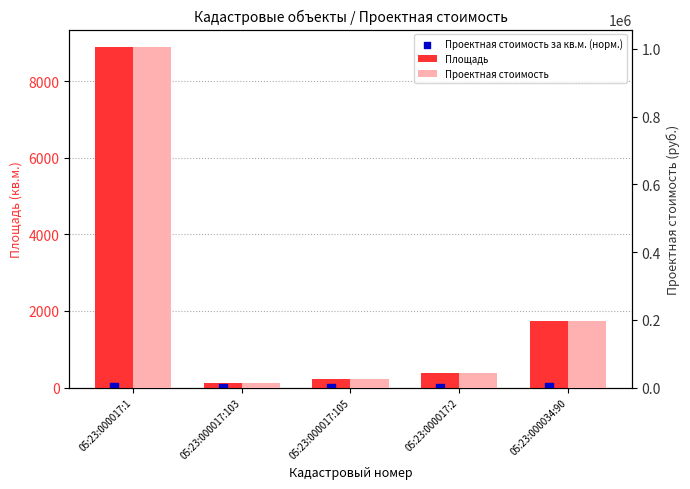

Which series contains the lowest Y value?

Проектная стоимость за кв.м. (норм.)